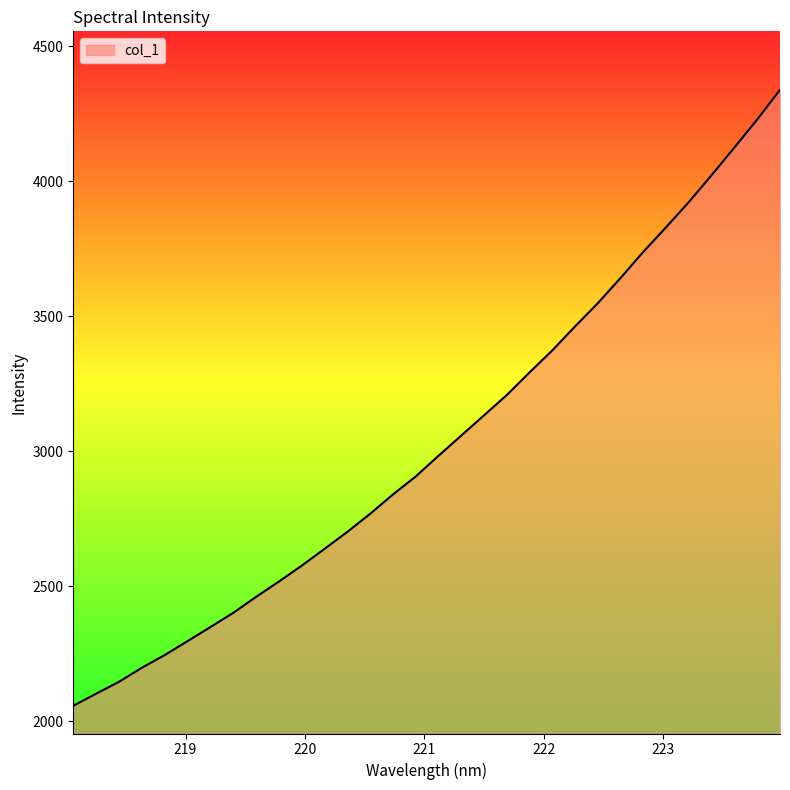

What is the difference between the maximum and minimum values?

2282.0